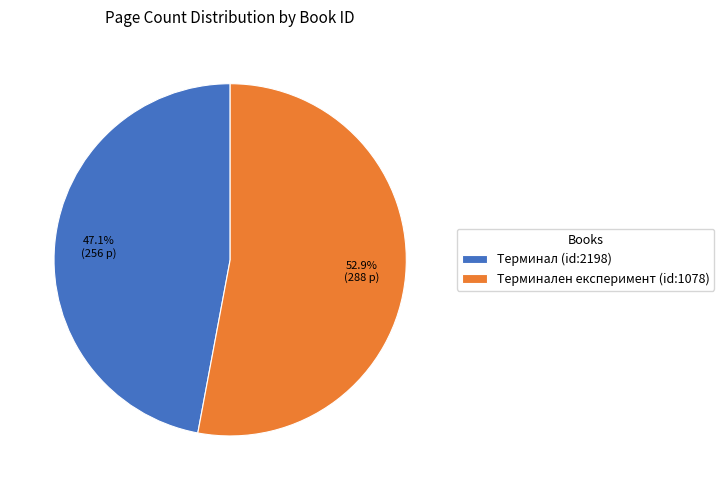

How much of the chart is everything except Терминален експеримент (id:1078)?

47.1%